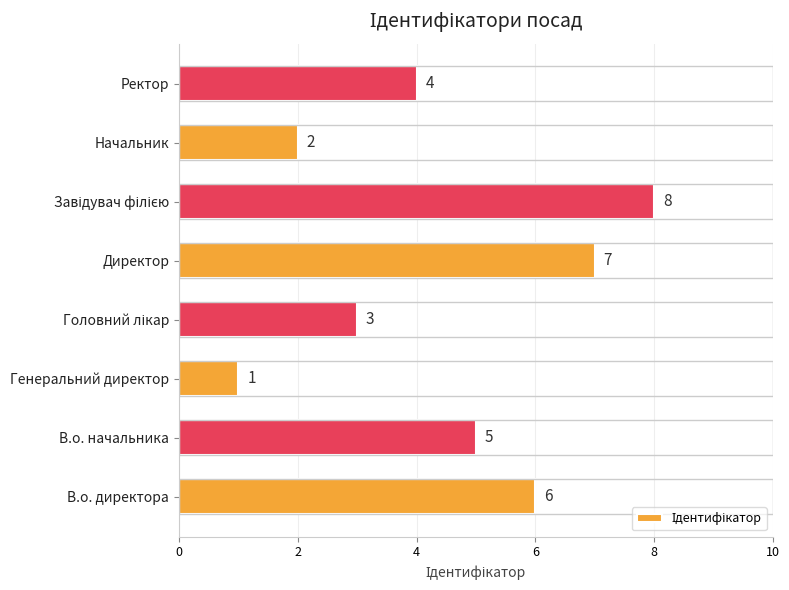

Count the number of data series in this chart.

1